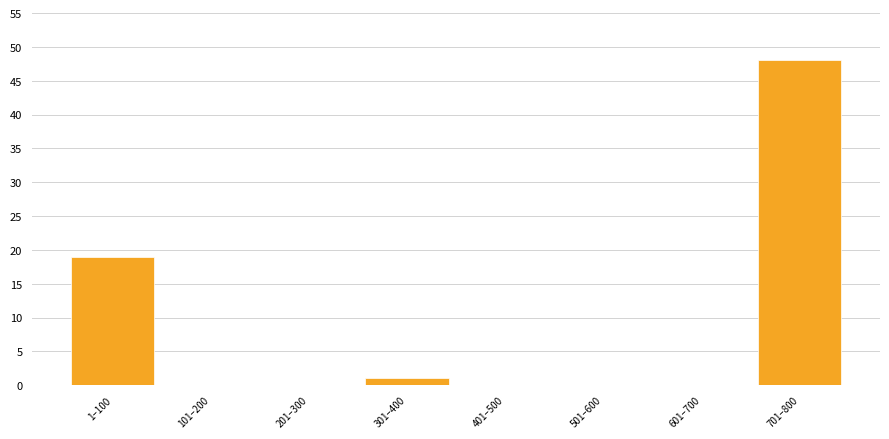

Reading left to right, extract all data points from this chart.

1–100=19	101–200=0	201–300=0	301–400=1	401–500=0	501–600=0	601–700=0	701–800=48